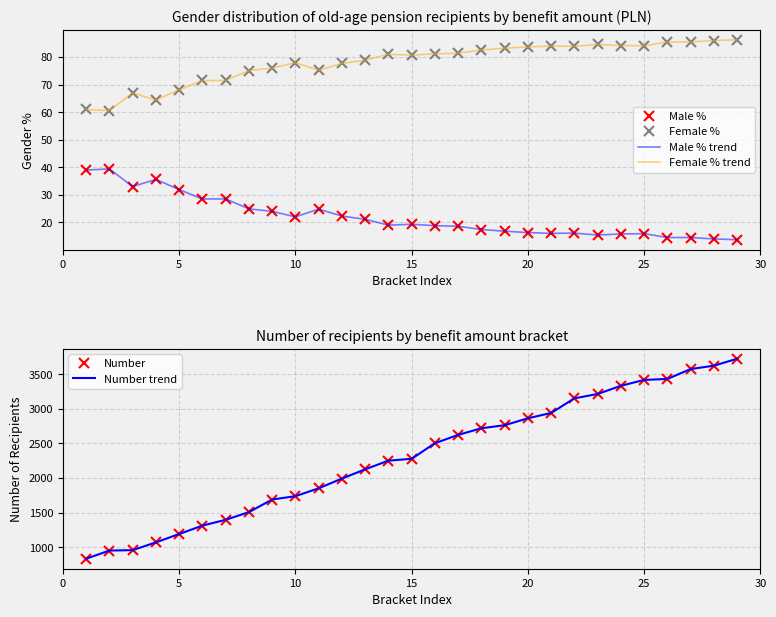

Is this an area chart (filled region under the line)?

No